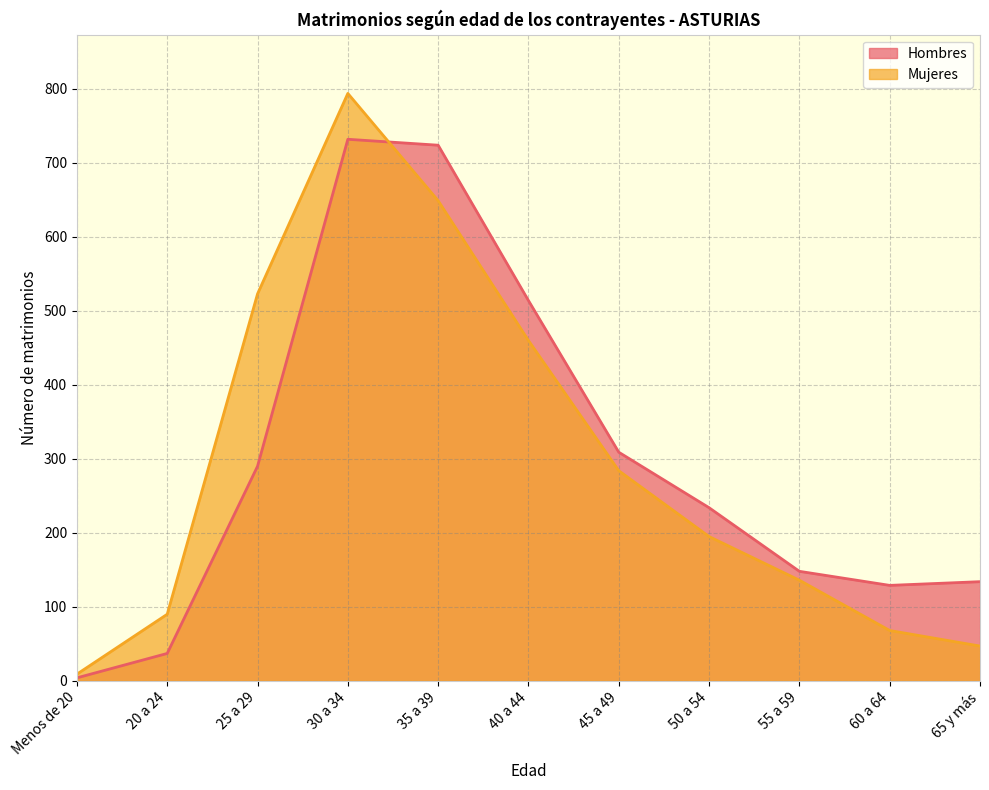

What is the maximum value for Hombres?

732